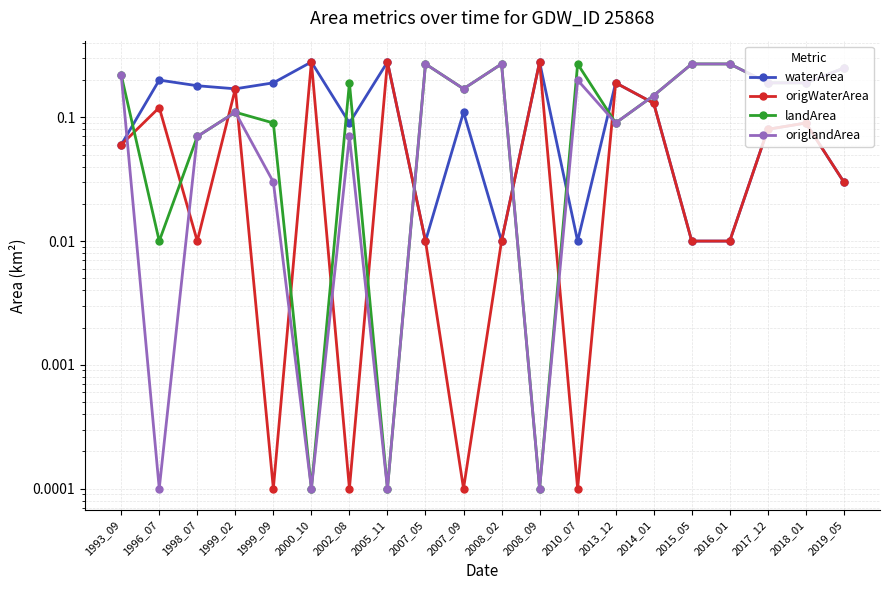

What is the maximum value for waterArea?

0.3